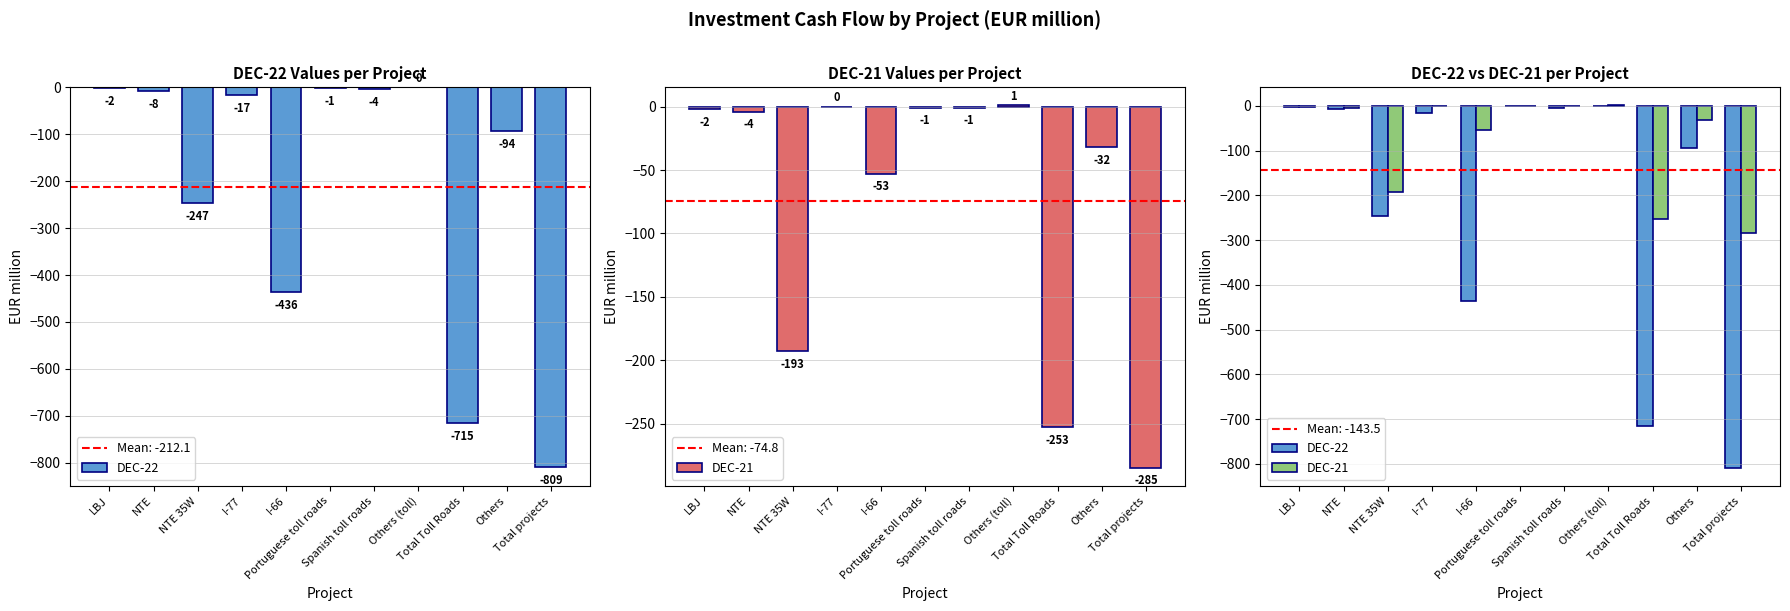

How many categories are shown in the chart?

11